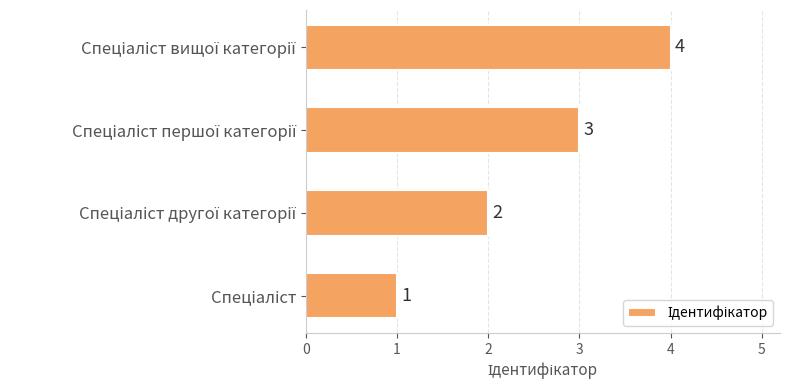

Count the number of categories in the chart.

4